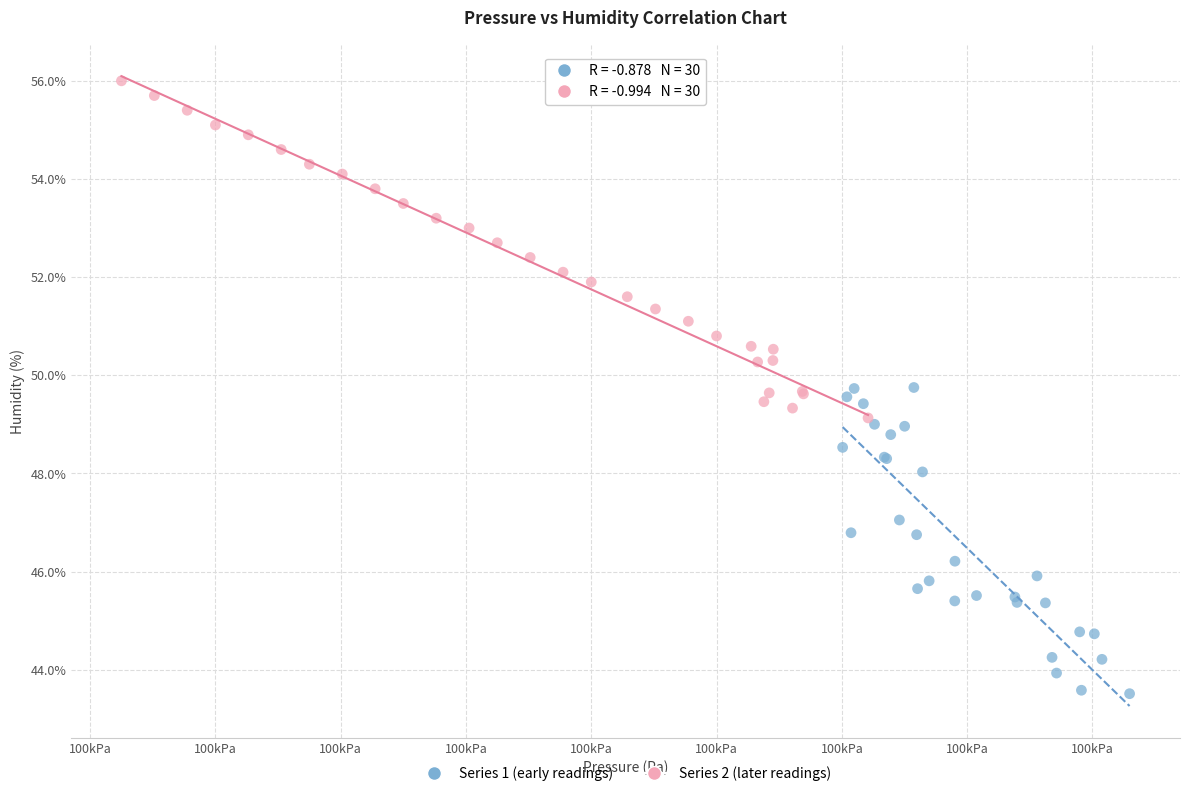

Which series reaches the minimum Y coordinate?

Series 1 (early readings)